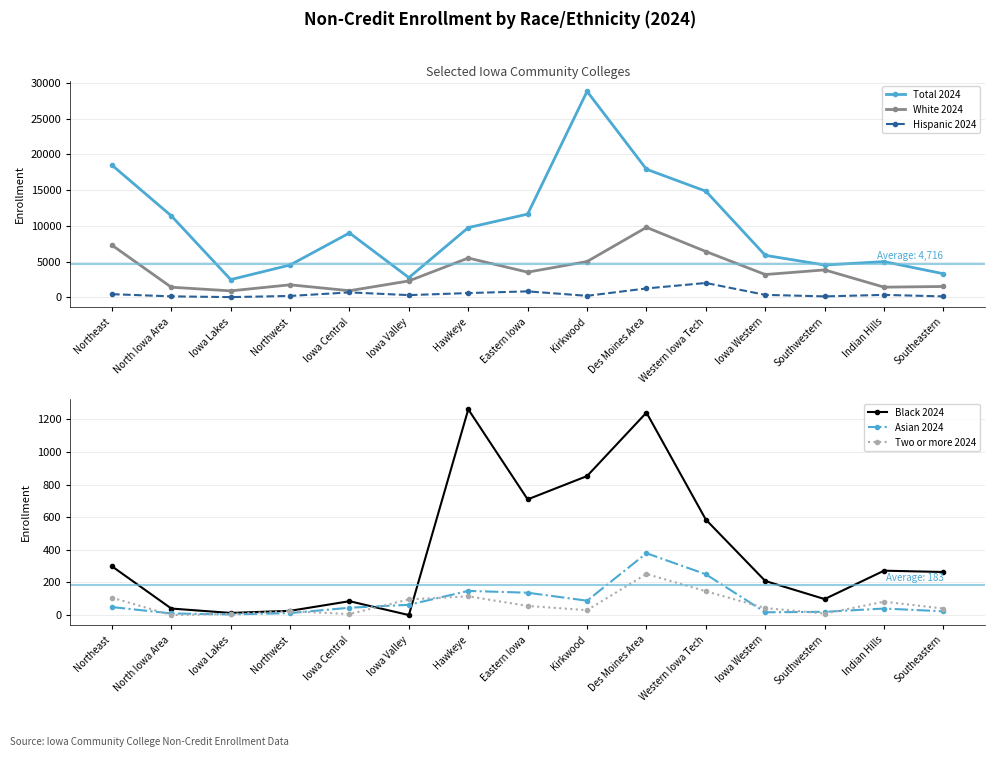

True or false: Total 2024 and White 2024 cross at least once.

False